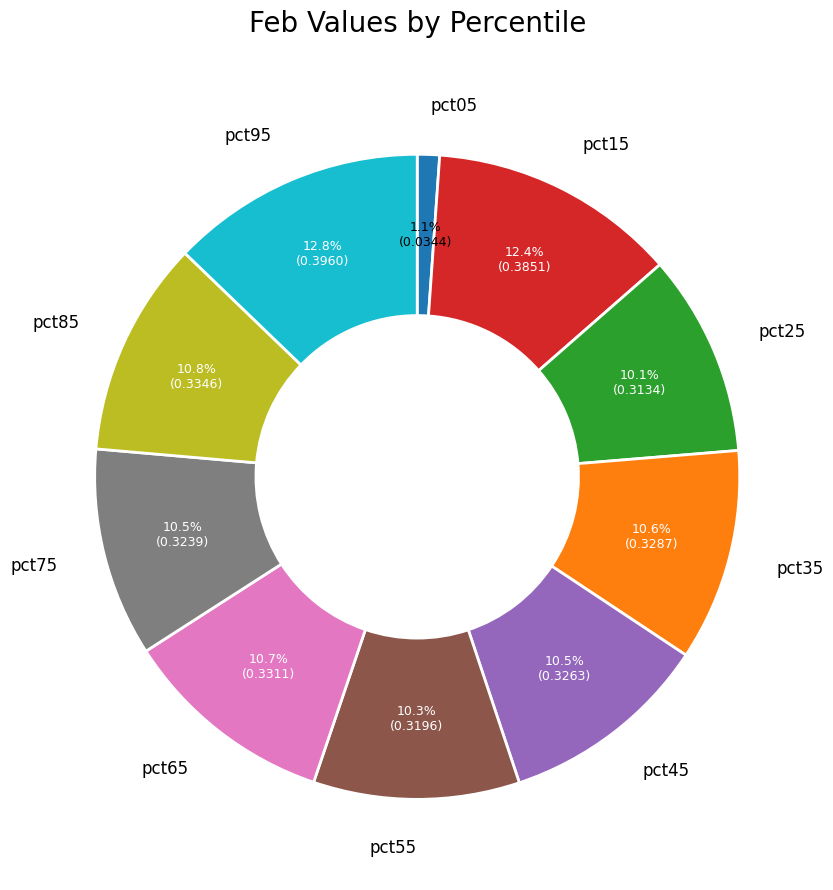

Which category has the smallest portion of the pie?

pct05